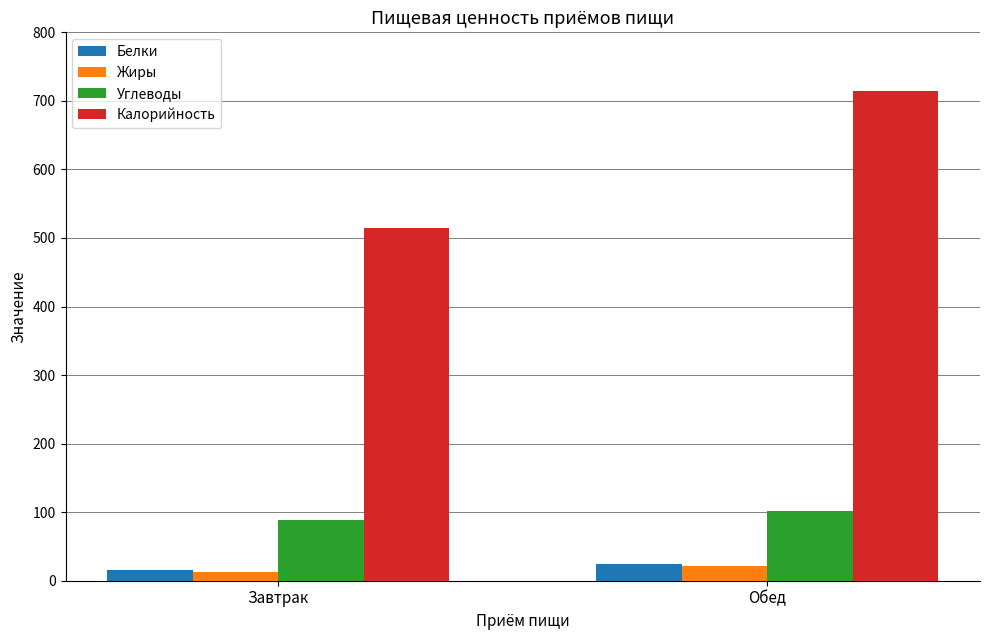

At which category is the sum across all series the highest?

Обед